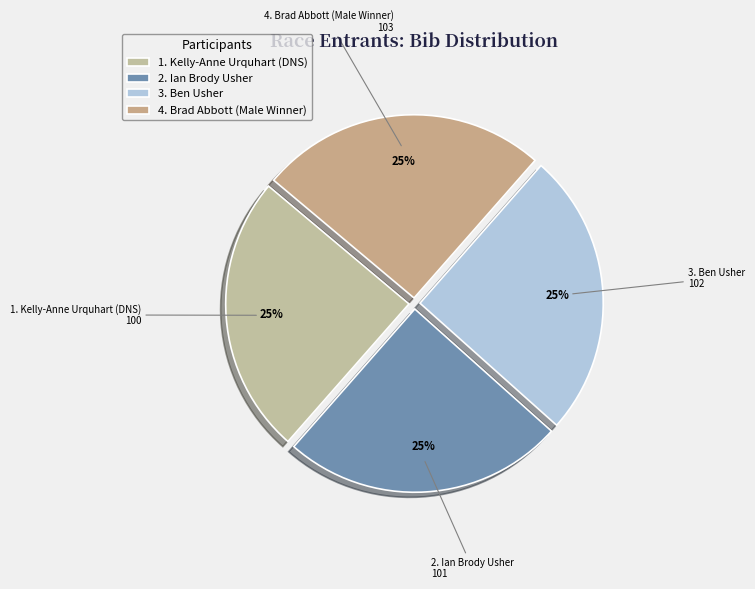

To the nearest percent, what is the average slice percentage?

25%